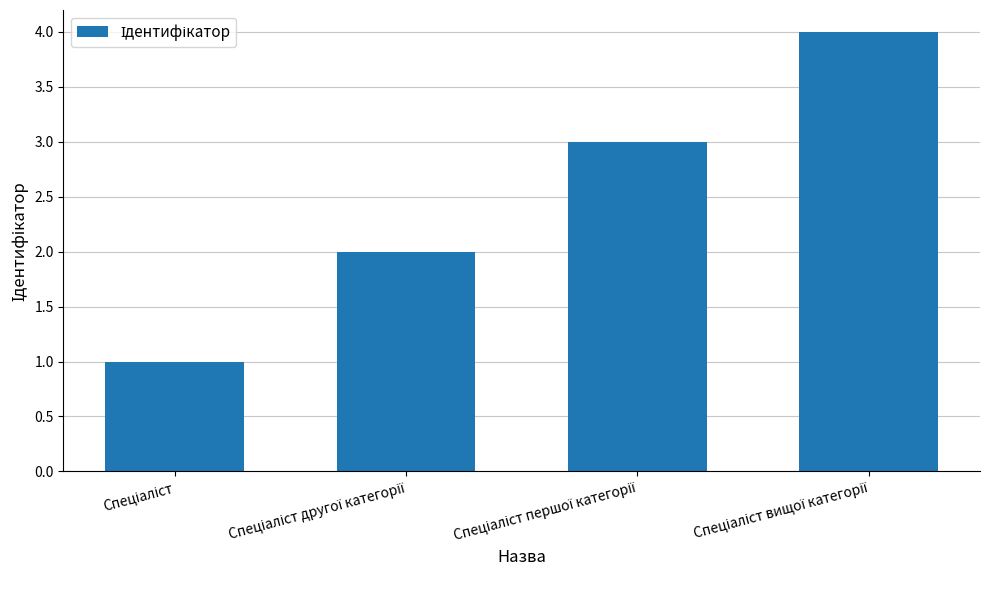

What is the maximum value shown in the chart?

4